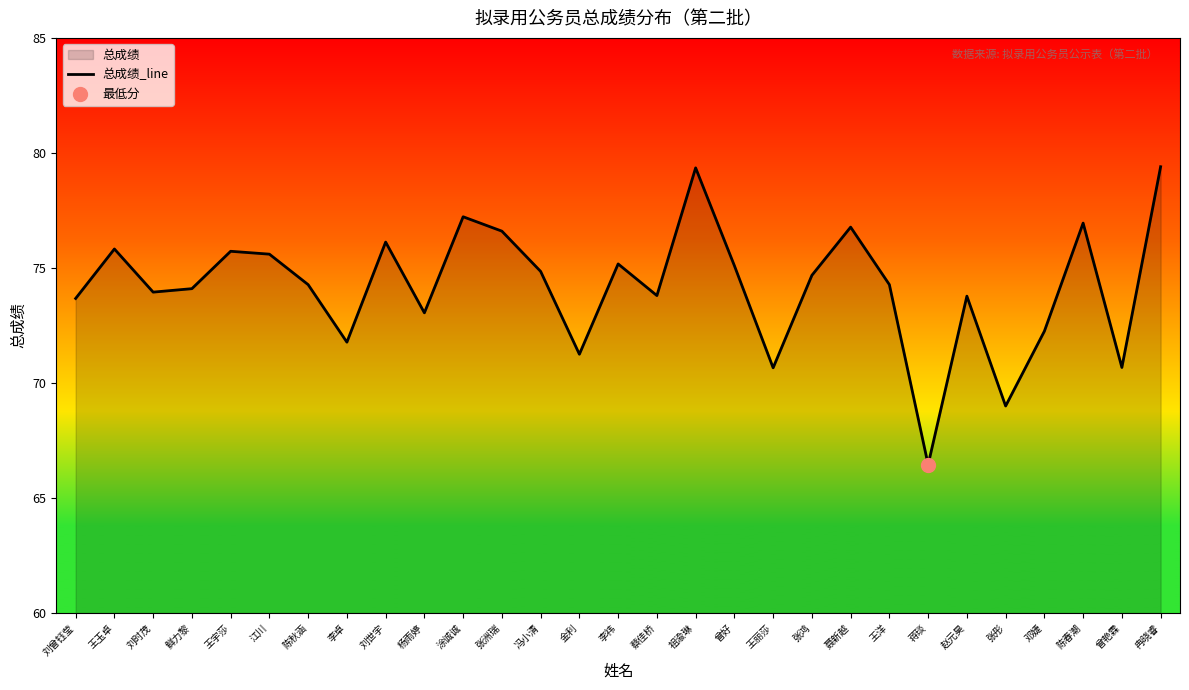

Between 李祎 and 张鸿, which is larger?

李祎